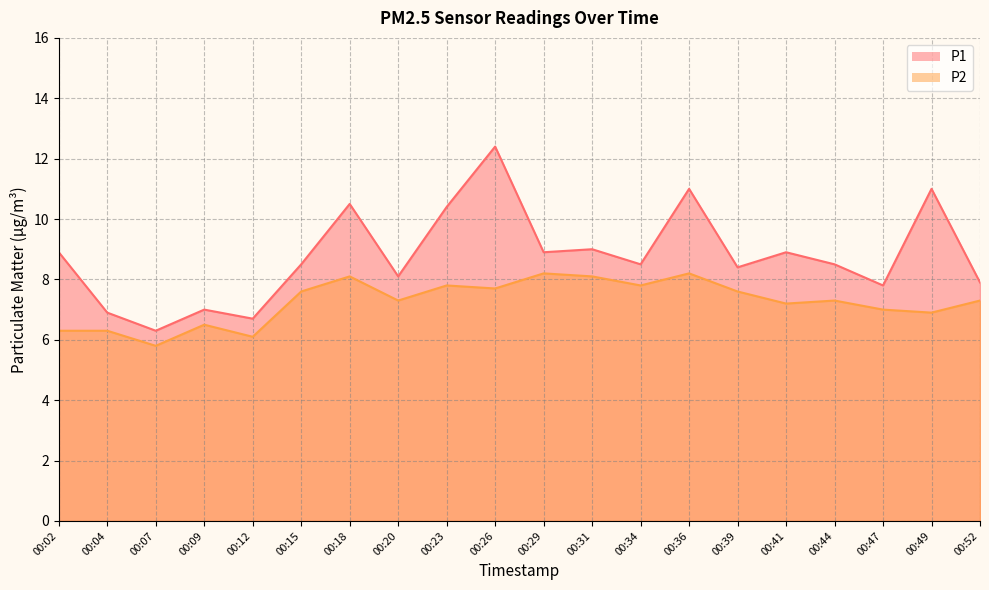

The P1 series shows 8.5 at 00:44. True or false?

True